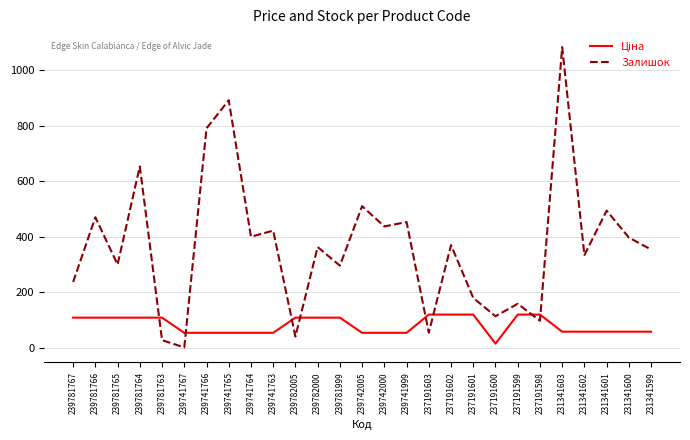

Which series has the largest range (max minus min)?

Залишок